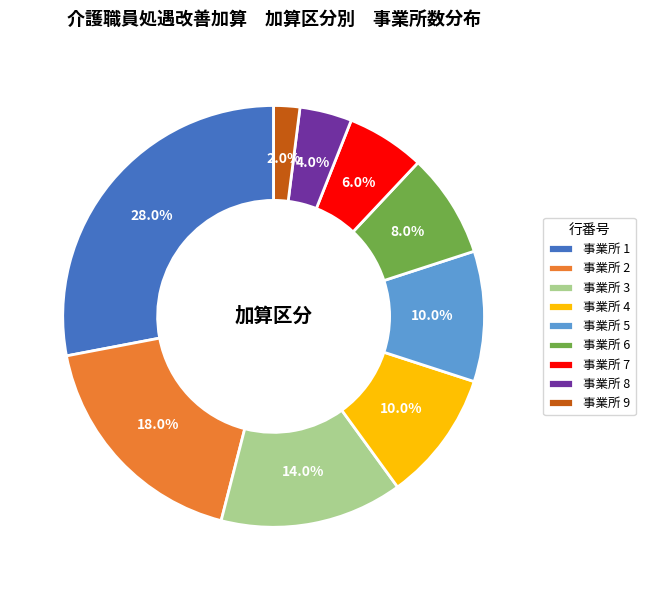

Approximately how many times larger is the value at 事業所 2 compared to 事業所 8?

4.5